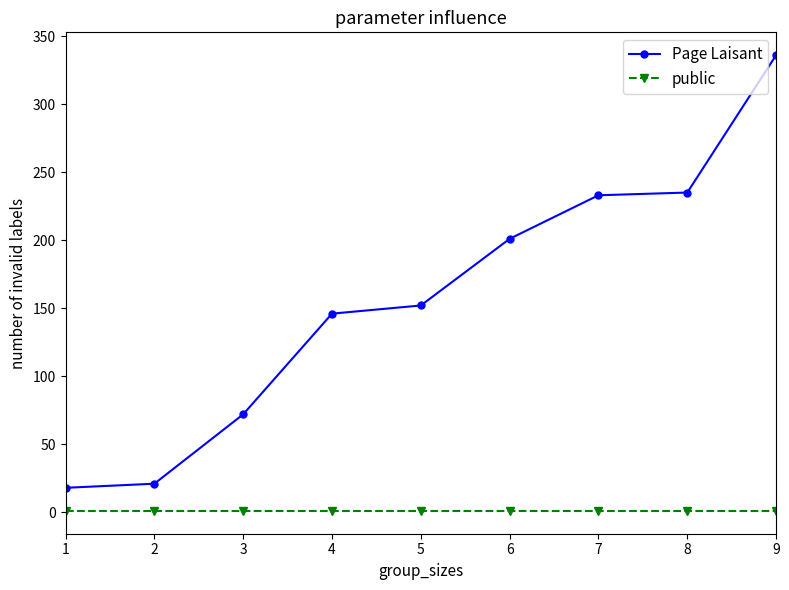

Reading left to right, what are all the values shown in this chart?

Page Laisant: 1=18	2=21	3=72	4=146	5=152	6=201	7=233	8=235	9=336
public: 1=1	2=1	3=1	4=1	5=1	6=1	7=1	8=1	9=1